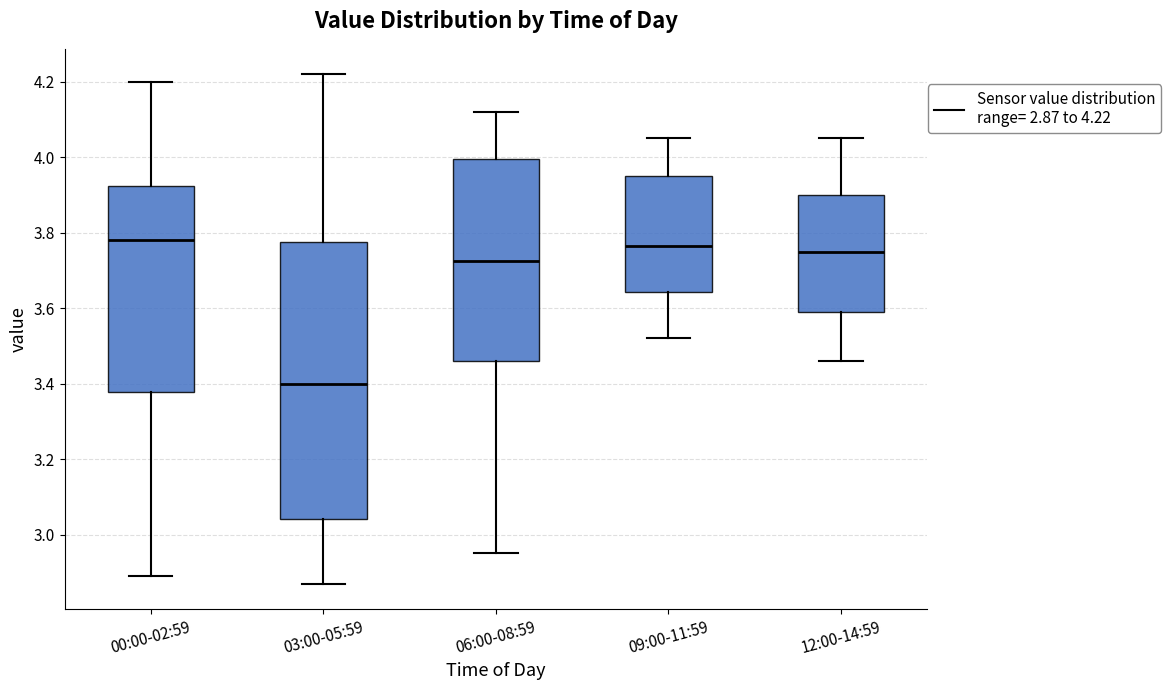

Reading left to right, read every box against the y-axis: the position of its median line, the range the box covers, and the ends of its whiskers. The values are not printed on the chart, so give them approximately, as read against the axis.

00:00-02:59: median 3.78, box 3.38 to 3.92, whiskers 2.90 to 4.20
03:00-05:59: median 3.40, box 3.04 to 3.78, whiskers 2.88 to 4.22
06:00-08:59: median 3.72, box 3.46 to 4.00, whiskers 2.96 to 4.12
09:00-11:59: median 3.76, box 3.64 to 3.96, whiskers 3.52 to 4.06
12:00-14:59: median 3.76, box 3.60 to 3.90, whiskers 3.46 to 4.06